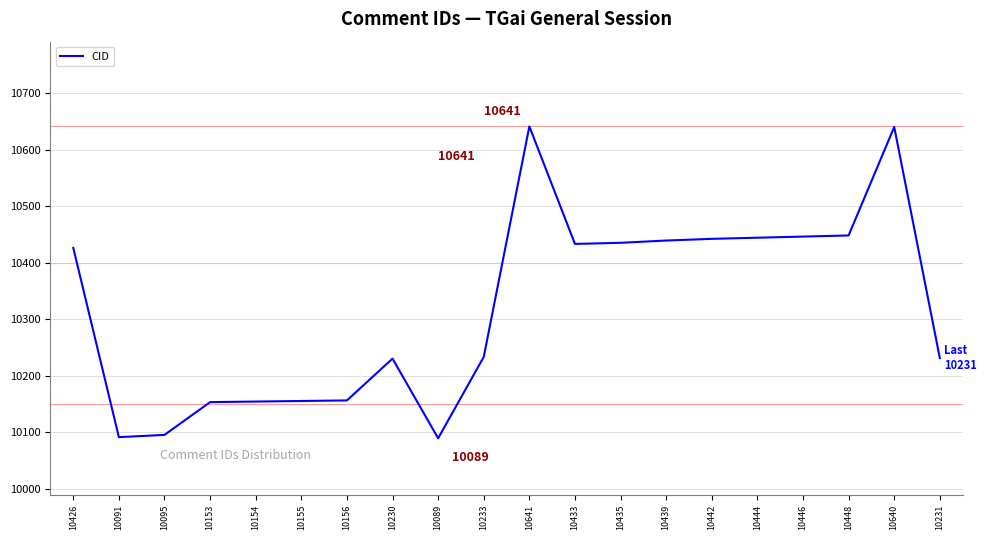

What is the ratio of the value at 10231 to the value at 10095?

1.0